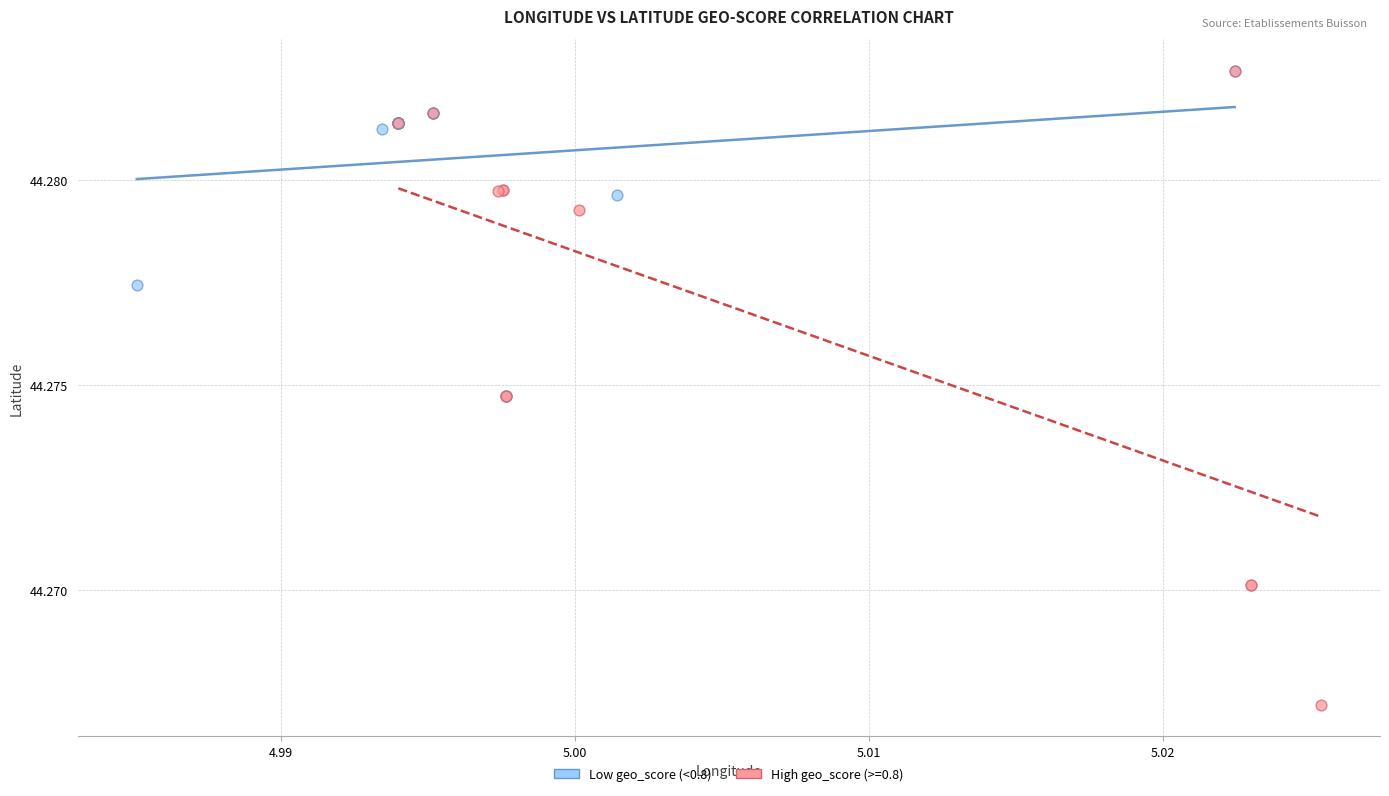

Which series has the widest spread of Y values?

High geo_score (>=0.8)